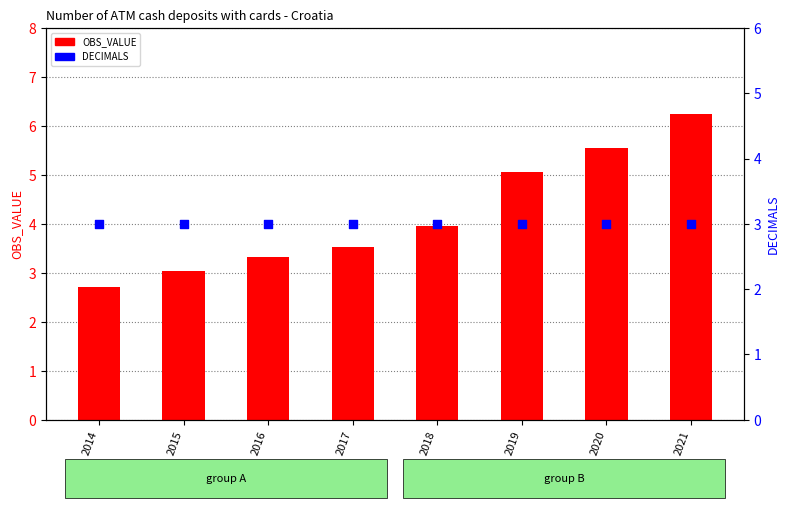

What is the total value across all series at 2014?

5.7